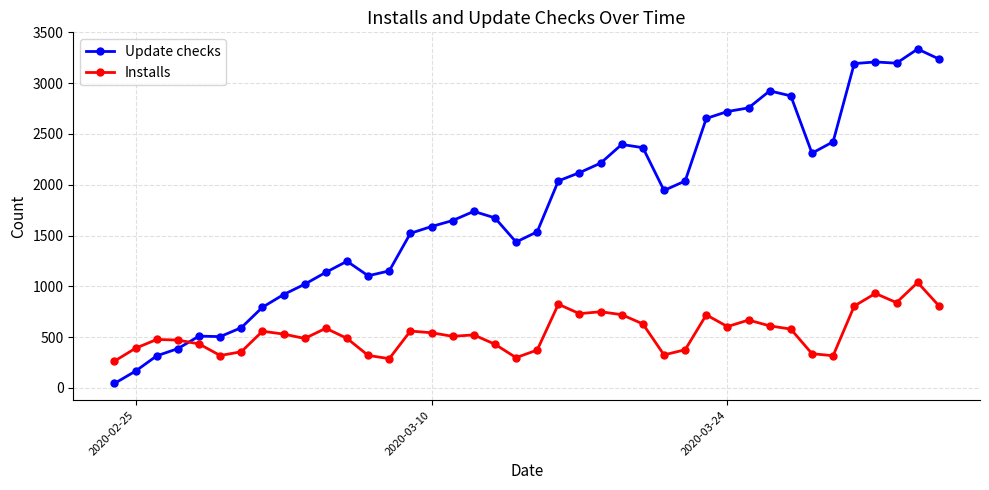

Which series has the largest range (max minus min)?

Update checks